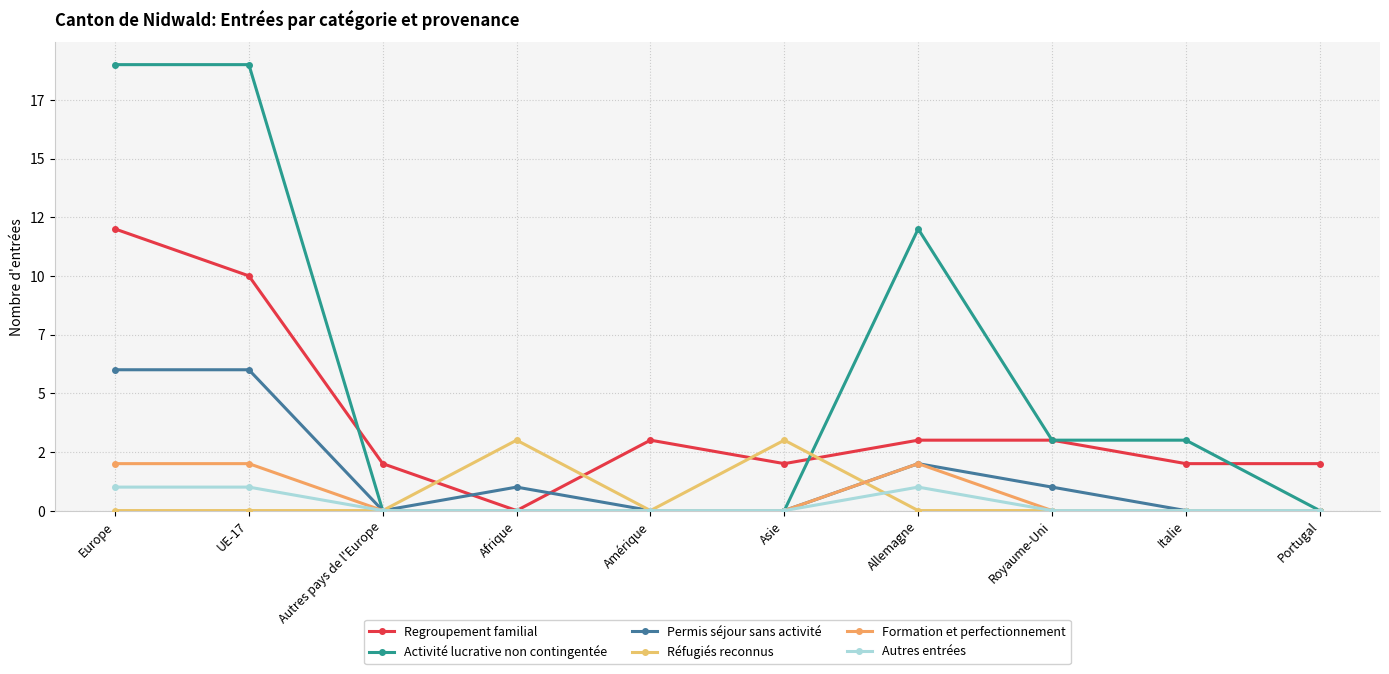

How many interior local valleys does the Permis séjour sans activité series have?

1